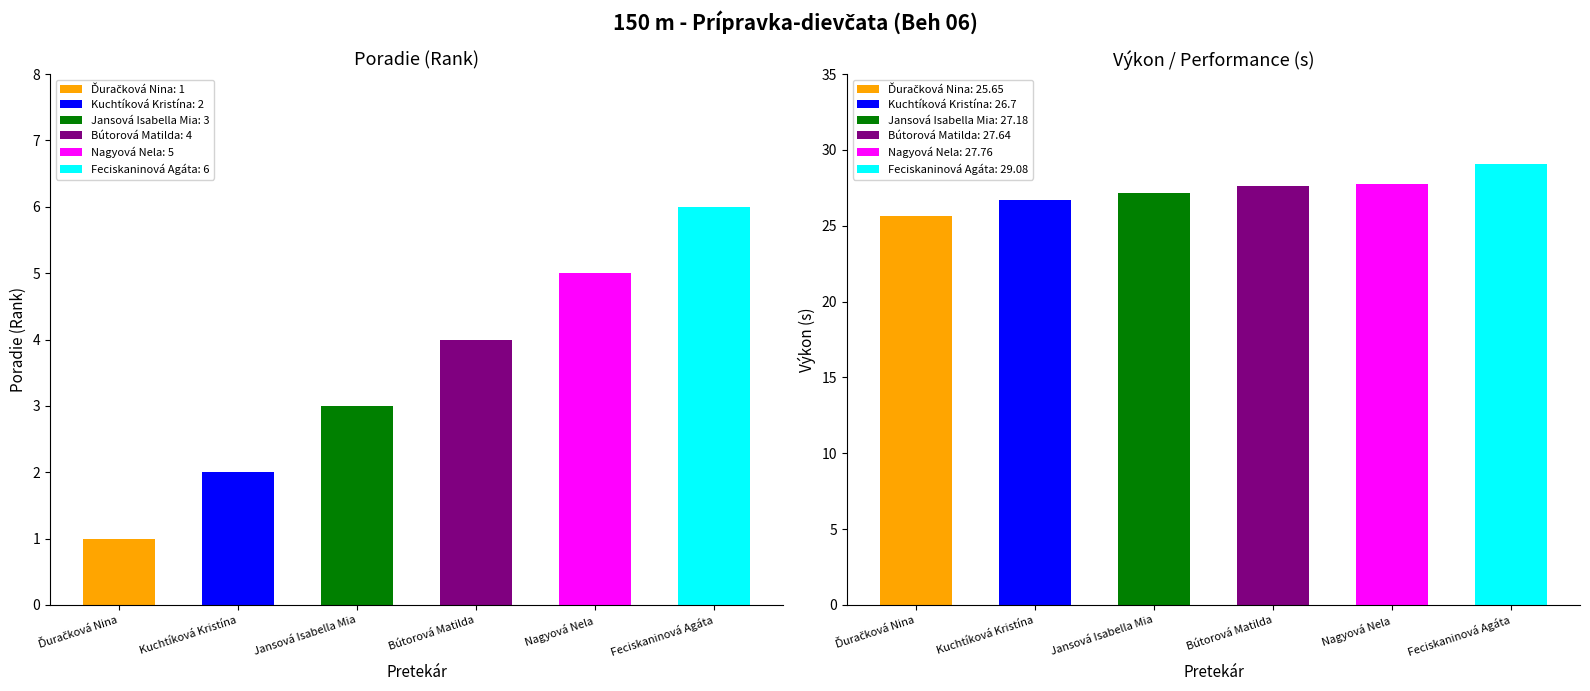

Which series has the largest range (max minus min)?

Poradie